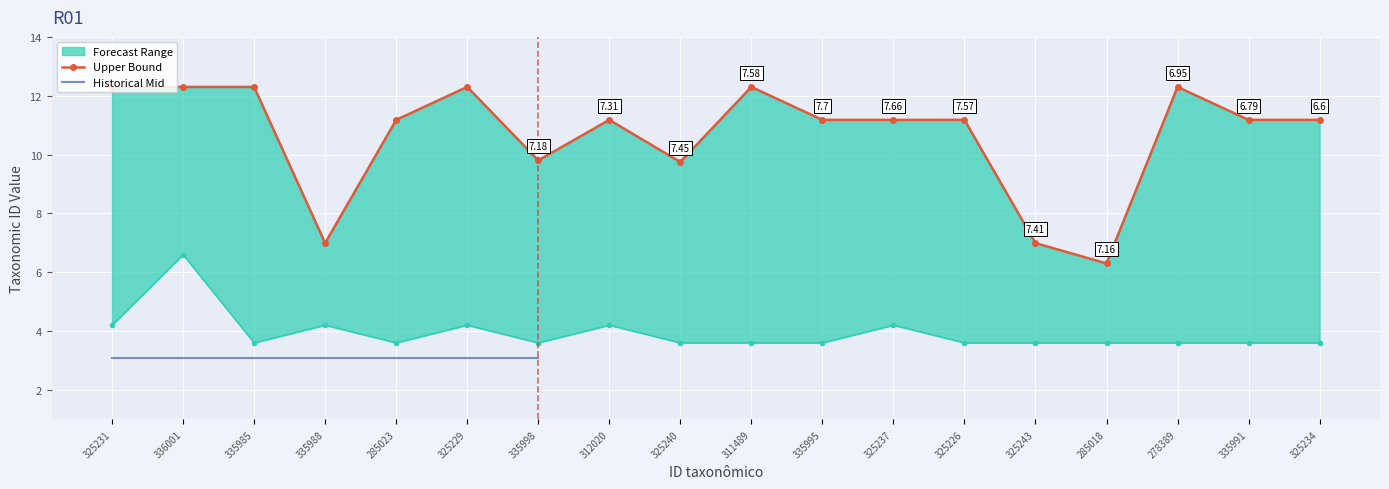

True or false: Upper Bound has more than 0 points higher than both neighbors.

True